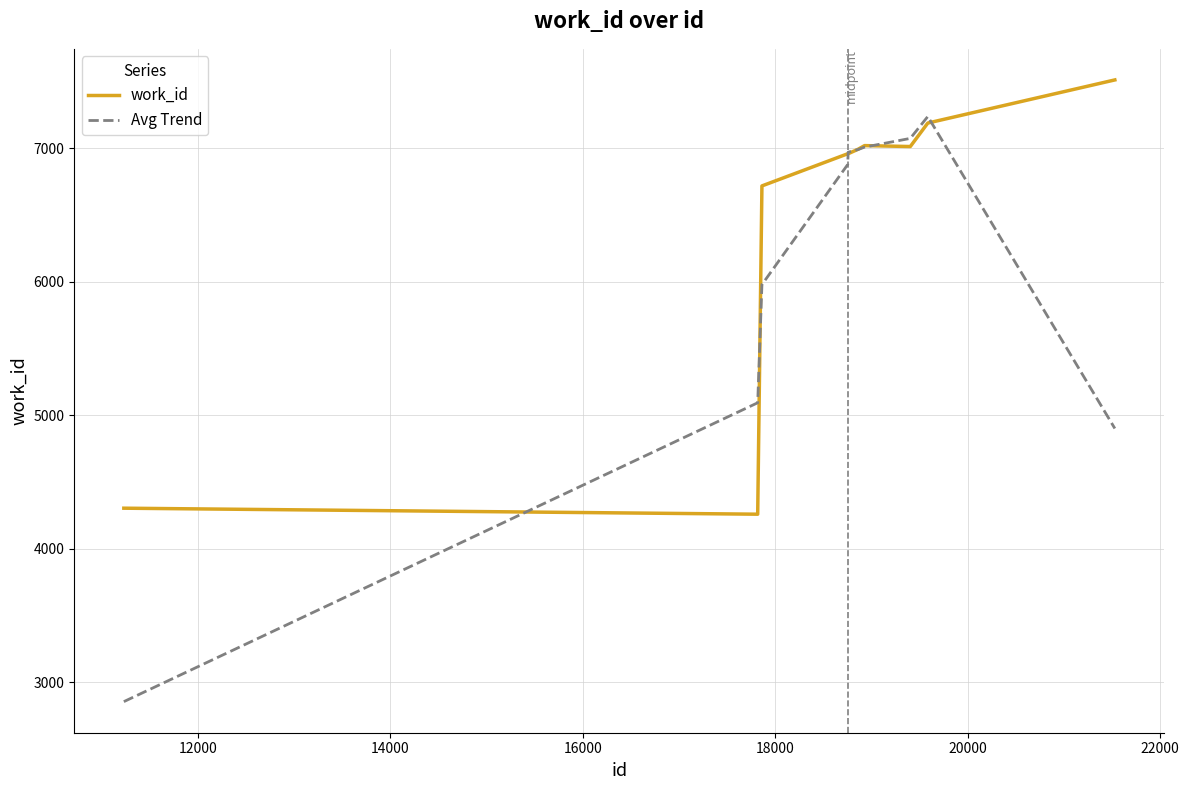

What is the minimum value for work_id?

4257.0